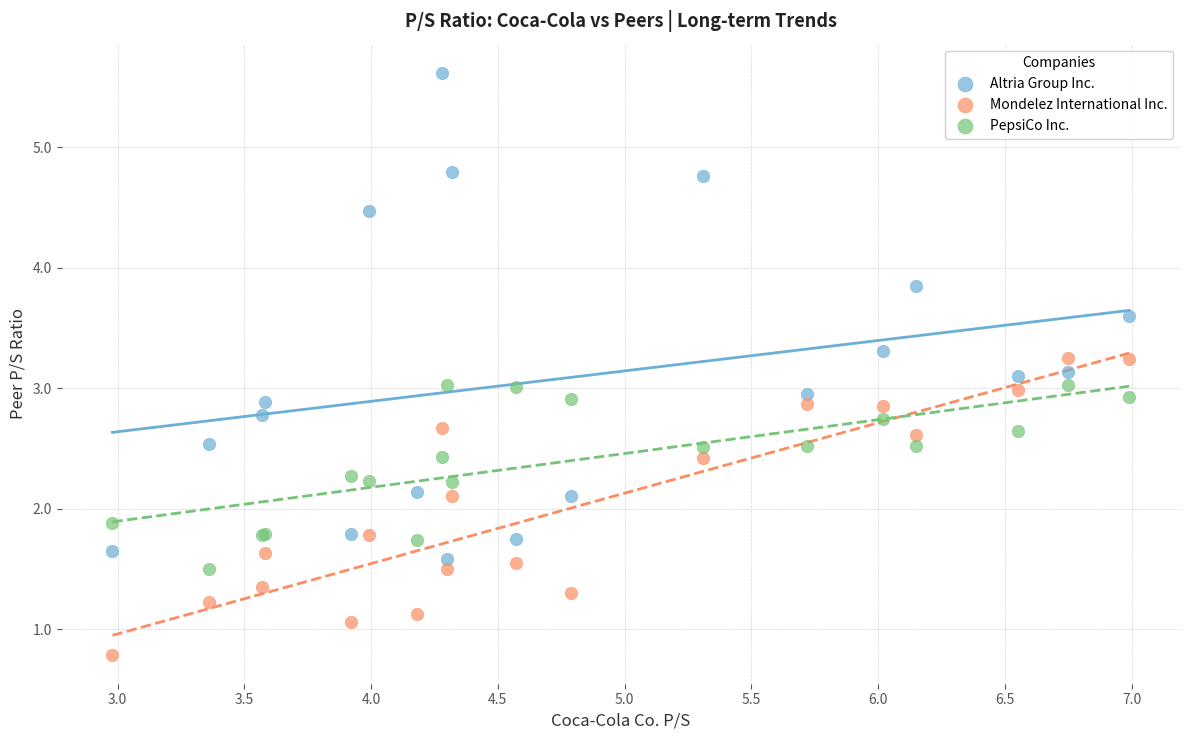

Which series has the widest spread of Y values?

Altria Group Inc.